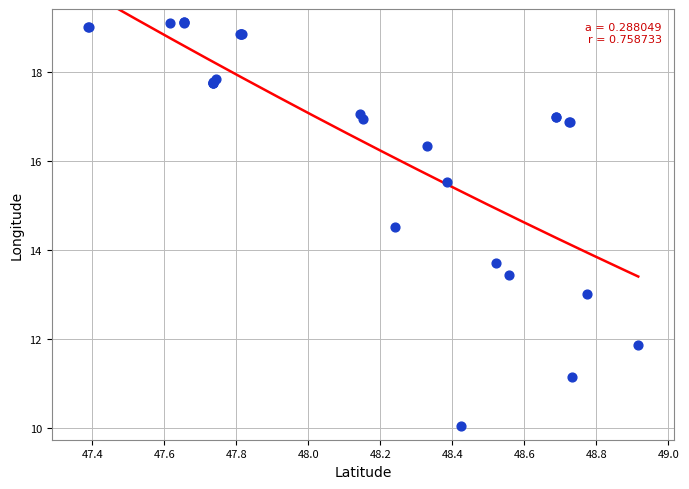

What Y value in the scatter plot is closest to 14?

13.7